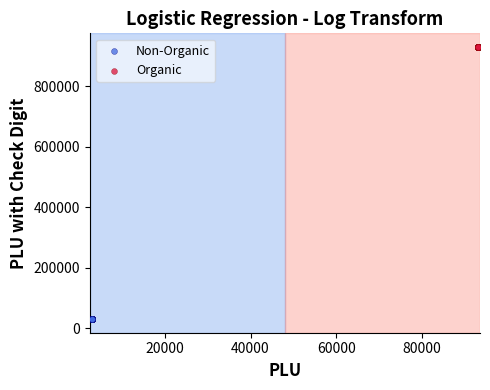

Which series reaches the maximum Y coordinate?

Organic